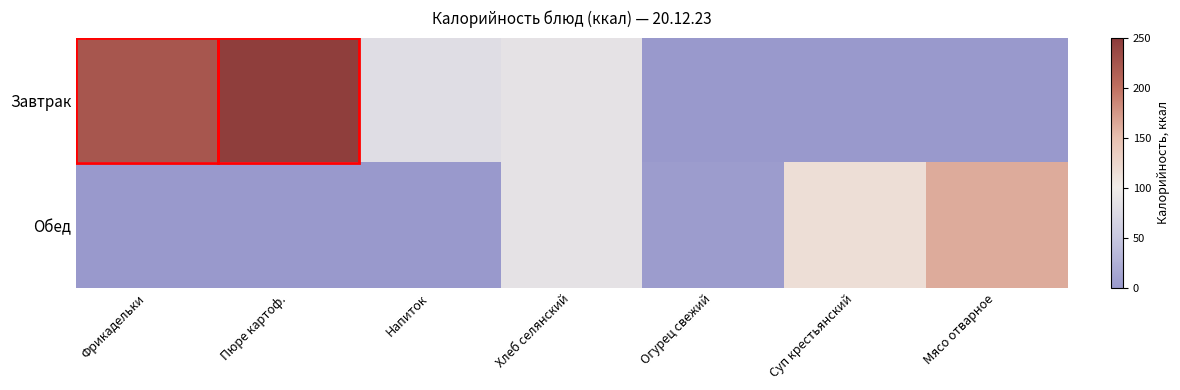

Reading right to left, transcribe all the data shown in this chart.

Завтрак: Мясо отварное=0.0	Суп крестьянский=0.0	Огурец свежий=0.0	Хлеб селянский=87.1	Напиток=80.0	Пюре картоф.=245.8	Фрикадельки=223.0
Обед: Мясо отварное=163.0	Суп крестьянский=116.0	Огурец свежий=4.2	Хлеб селянский=87.1	Напиток=0.0	Пюре картоф.=0.0	Фрикадельки=0.0